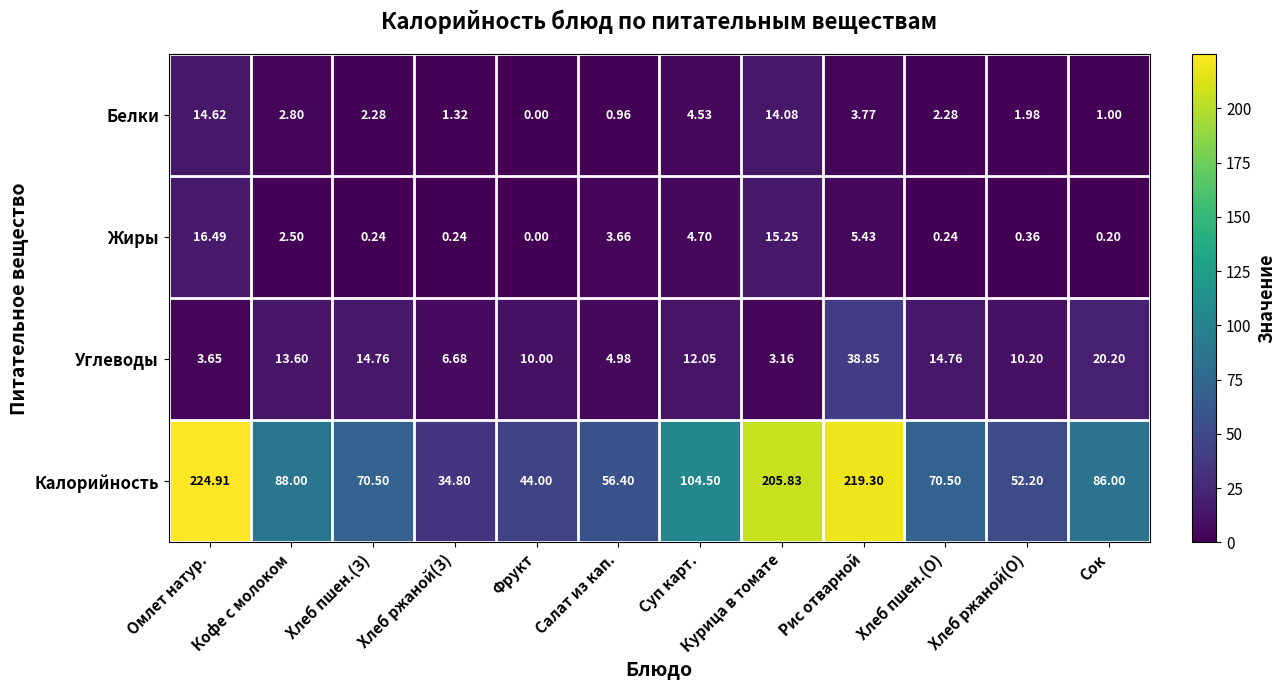

At which category does the chart reach its peak across all series?

Омлет натур.